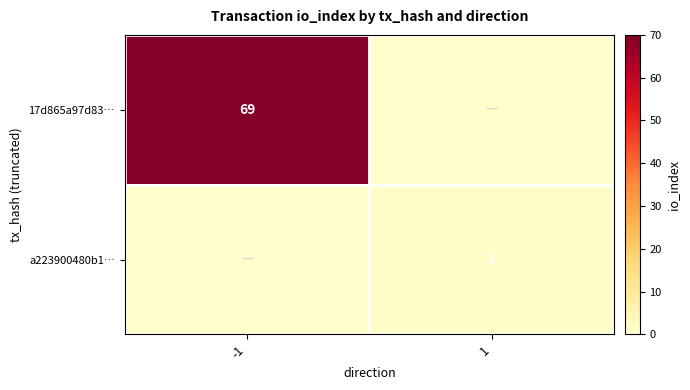

True or false: a223900480b1… has a value of 1 at 1.

True